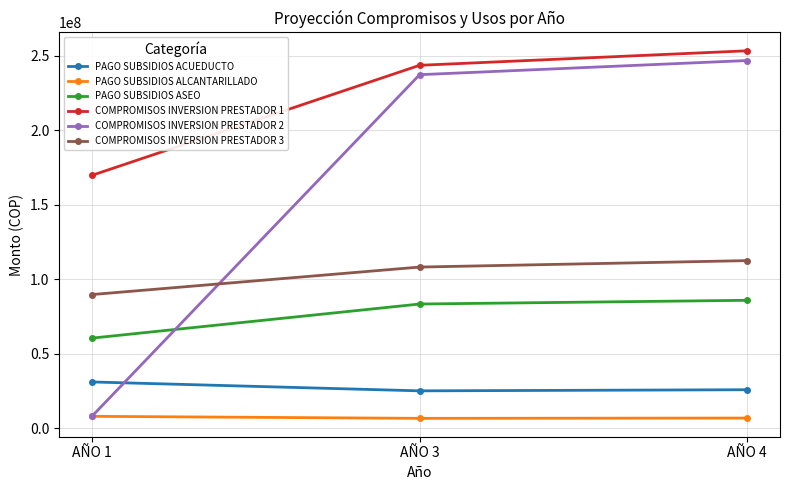

How many distinct data groups are displayed?

6